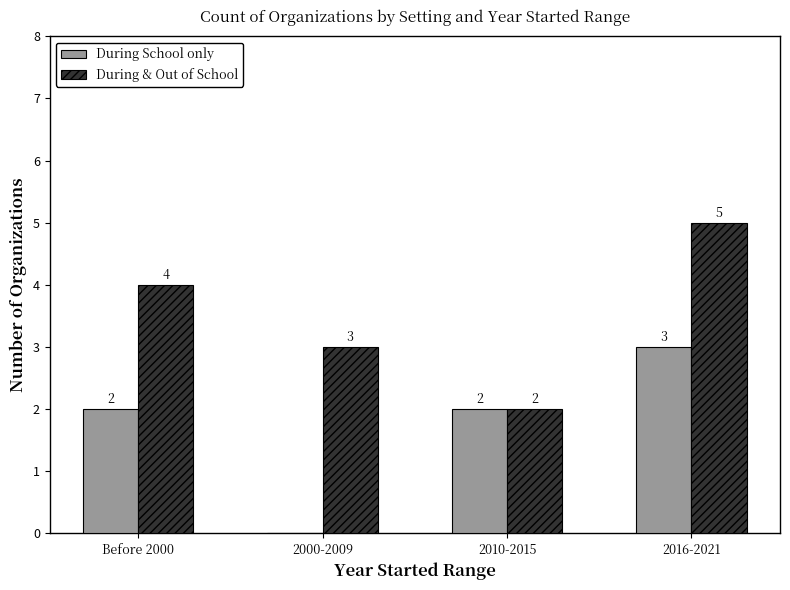

What is the total value across all series at 2000-2009?

3